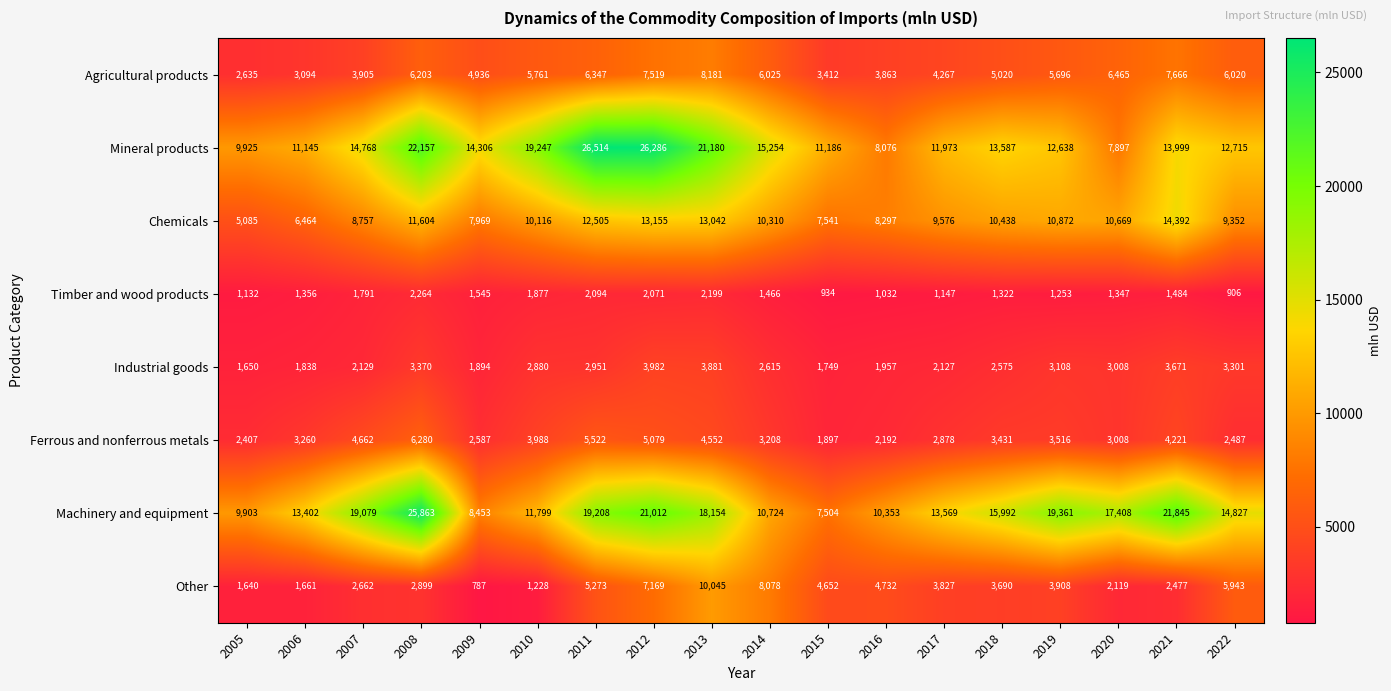

Is it true that Industrial goods equals 2951 at 2011?

True